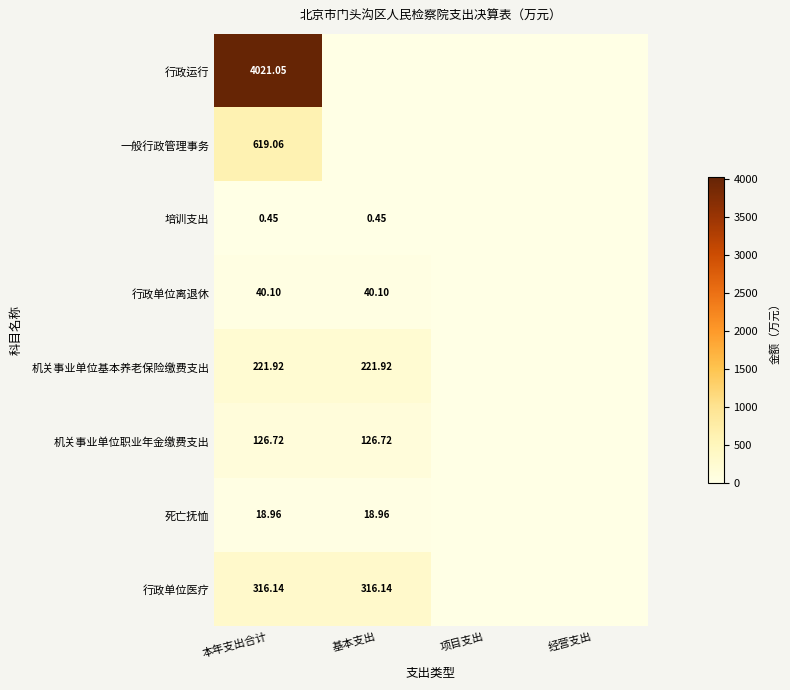

Rank the series at 本年支出合计 from highest to lowest value.

行政运行, 一般行政管理事务, 行政单位医疗, 机关事业单位基本养老保险缴费支出, 机关事业单位职业年金缴费支出, 行政单位离退休, 死亡抚恤, 培训支出